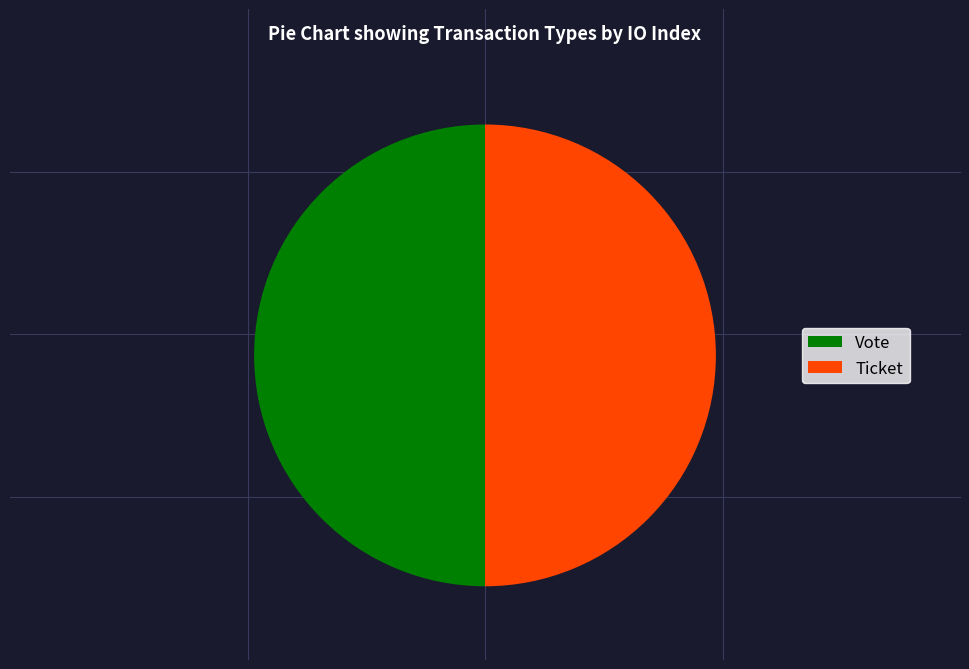

What is the ratio of the value at Vote to the value at Ticket?

1.0